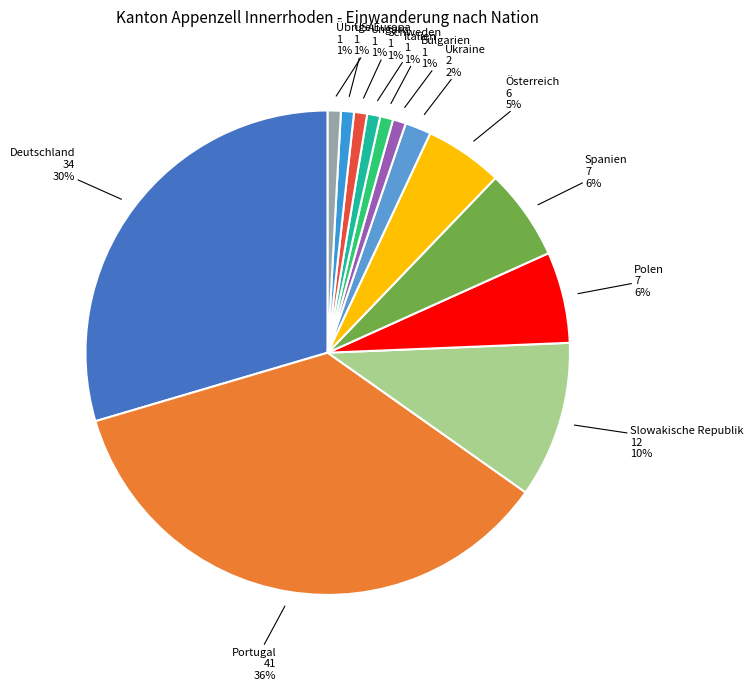

How many slices are in this pie chart?

13